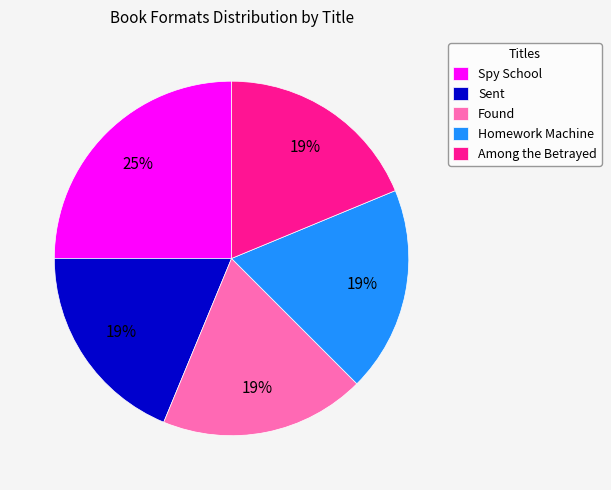

How many segments does this pie chart have?

5